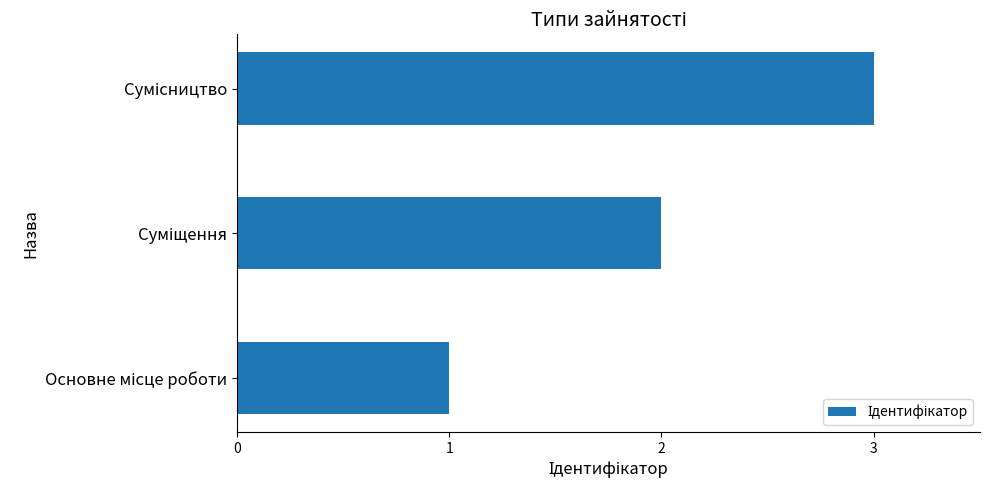

What is the greatest value displayed?

3